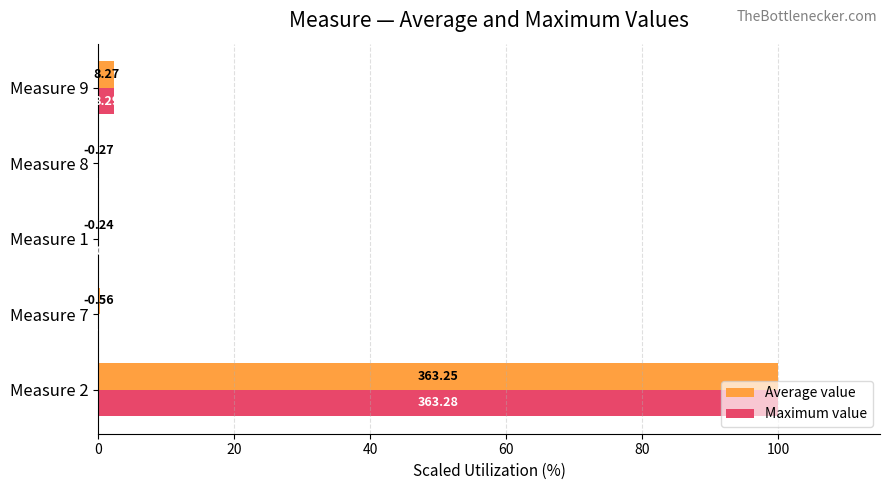

Count the number of data series in this chart.

2